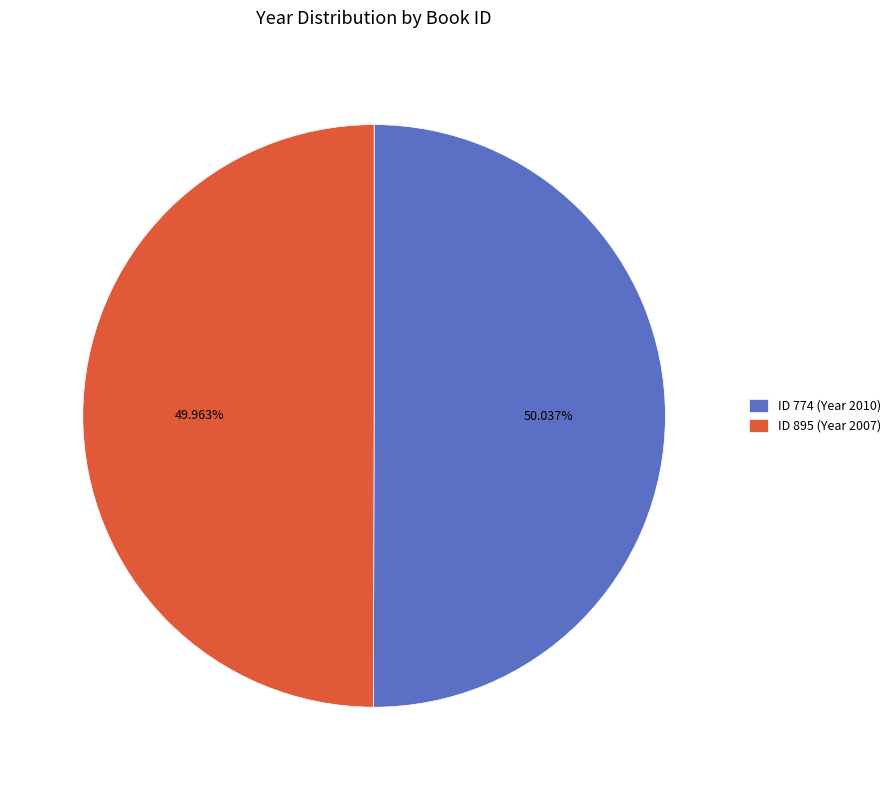

Is there a majority slice in this chart?

Yes